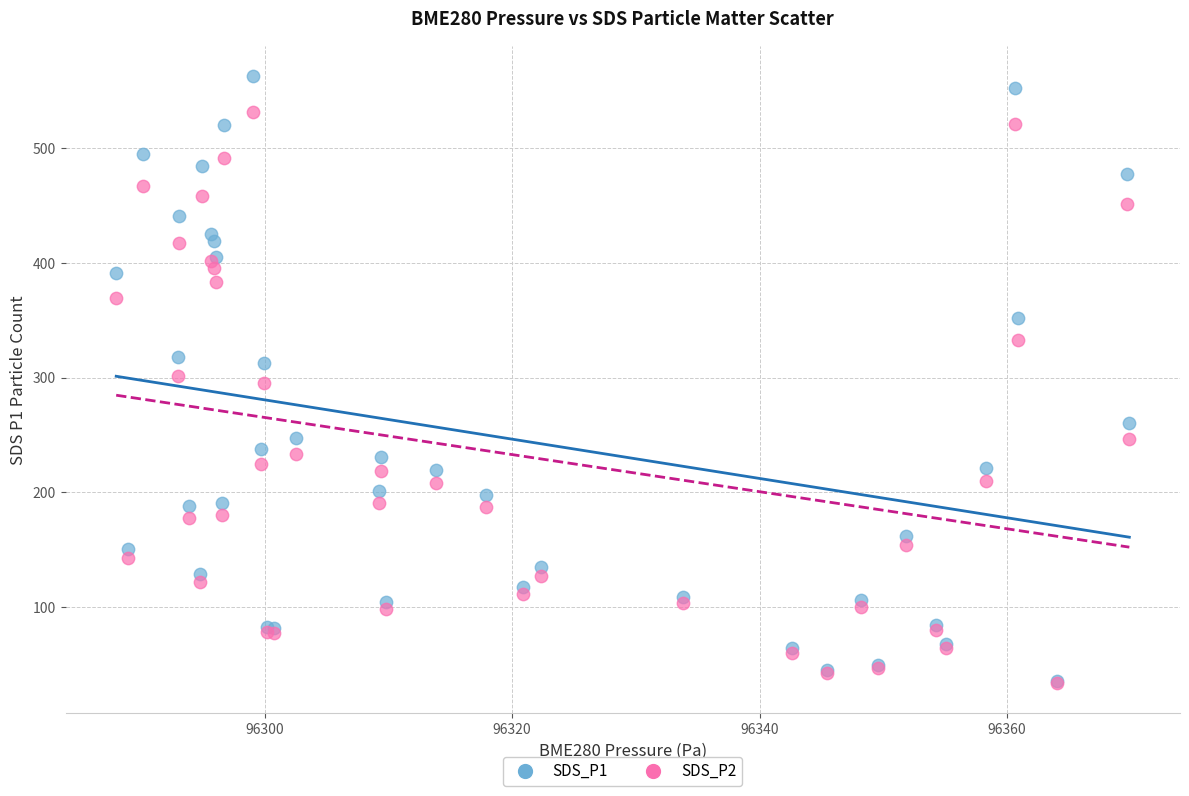

Which series contains the highest Y value?

SDS_P1